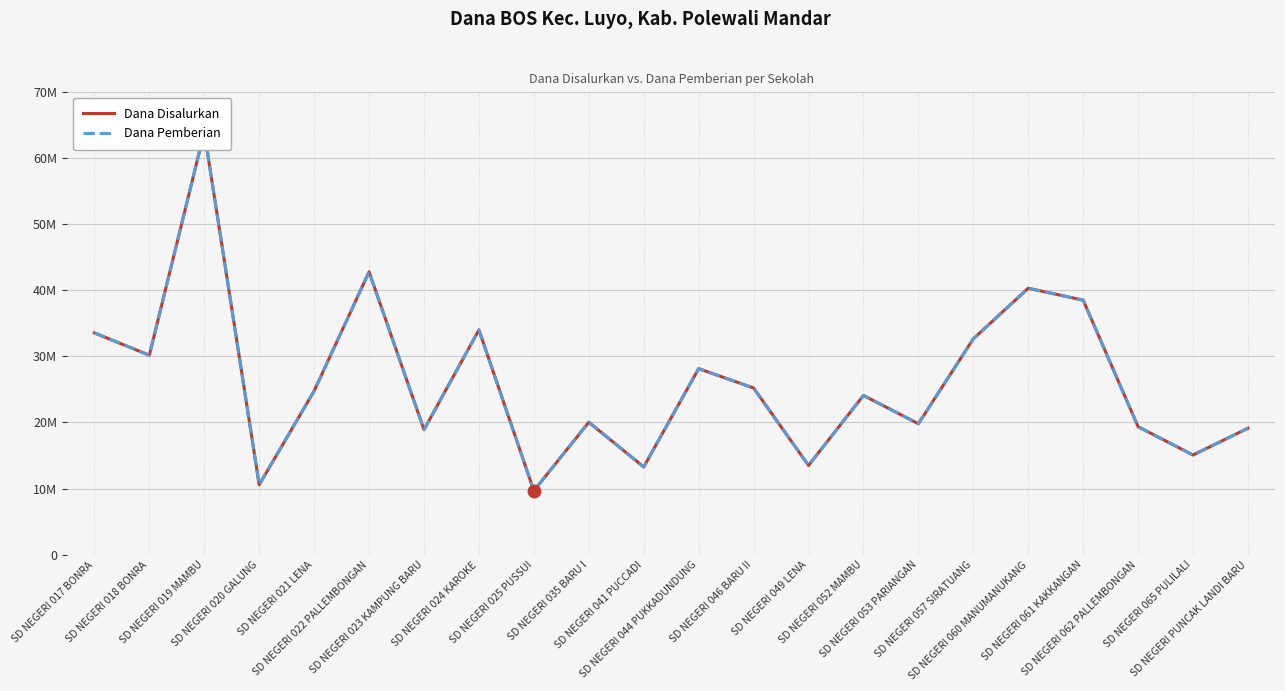

Which series contains the lowest Y value?

Dana Disalurkan